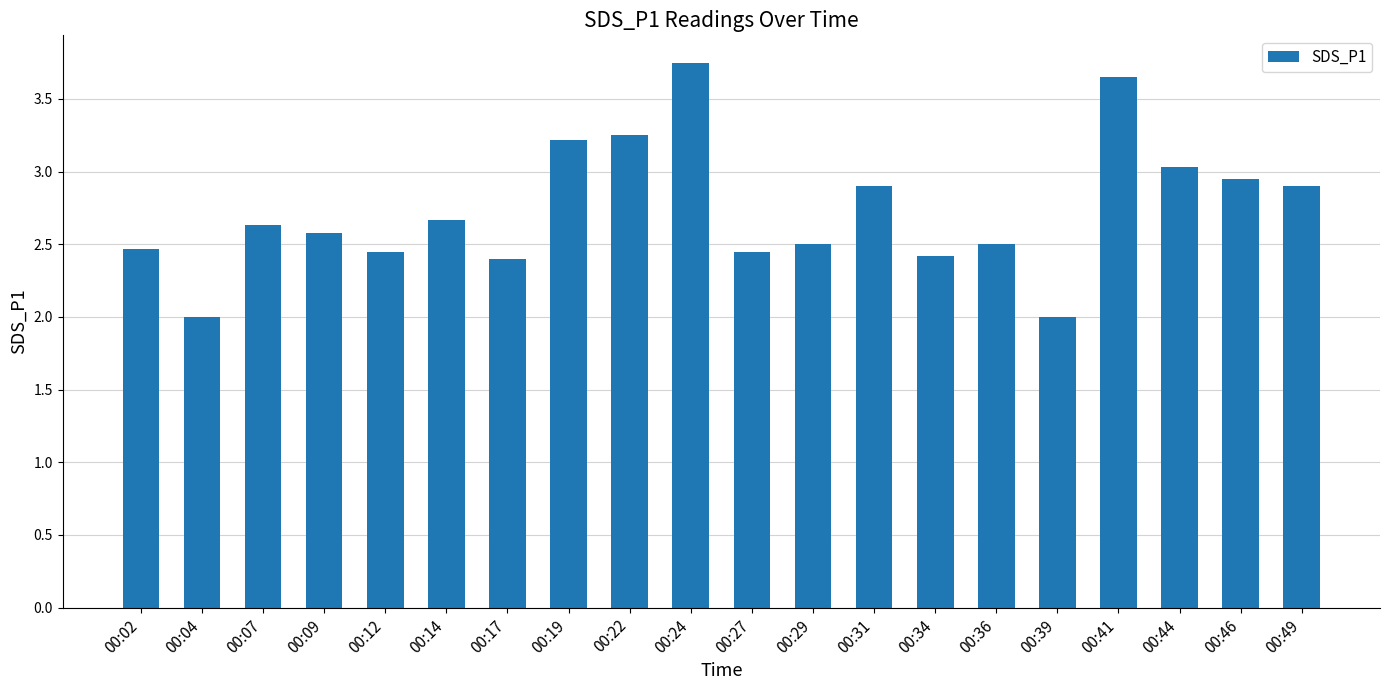

What is the average value?

2.7